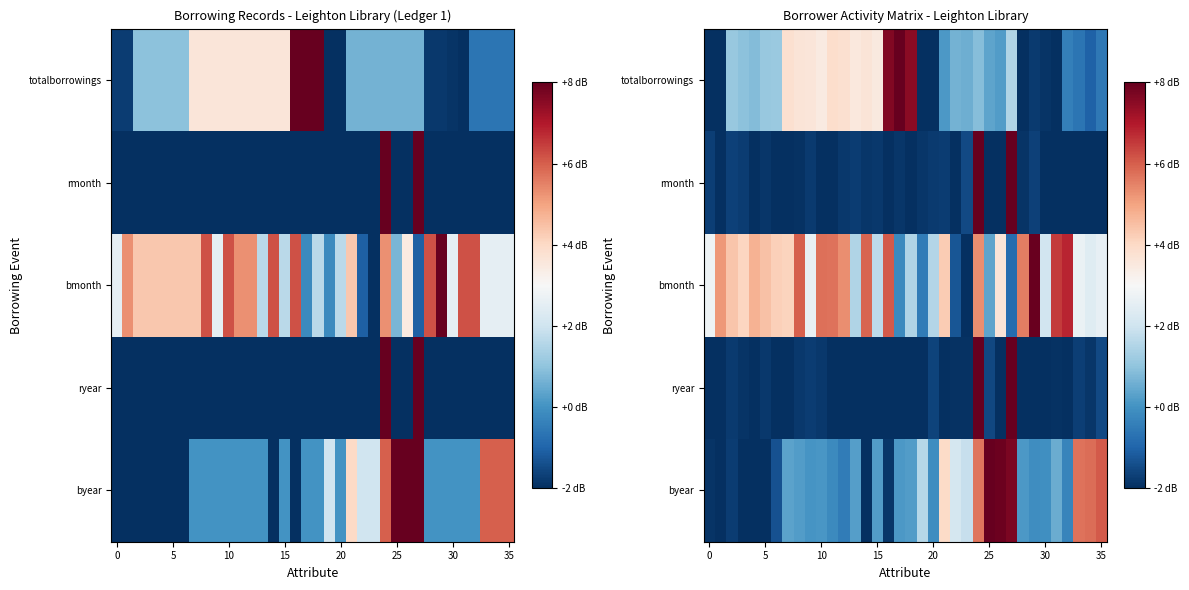

Which label corresponds to the largest value in the chart?

27